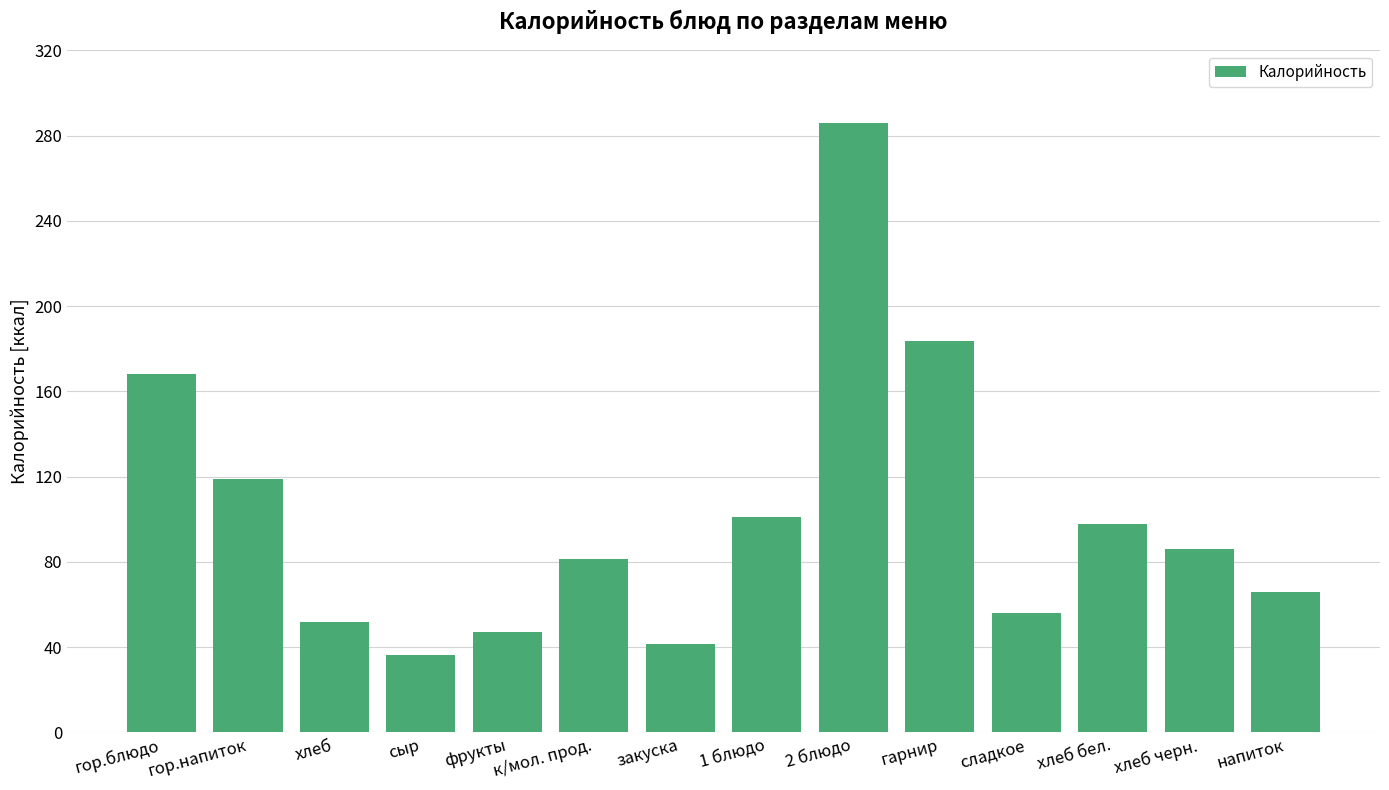

What is the smallest value displayed?

36.3